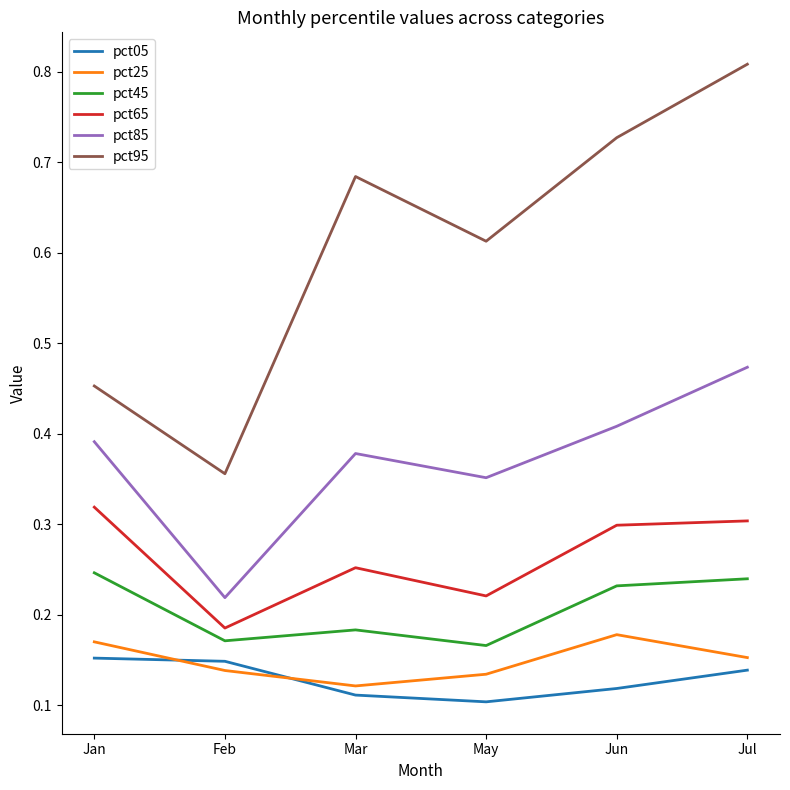

Count the pct65 values in the range 0 to 1.

6